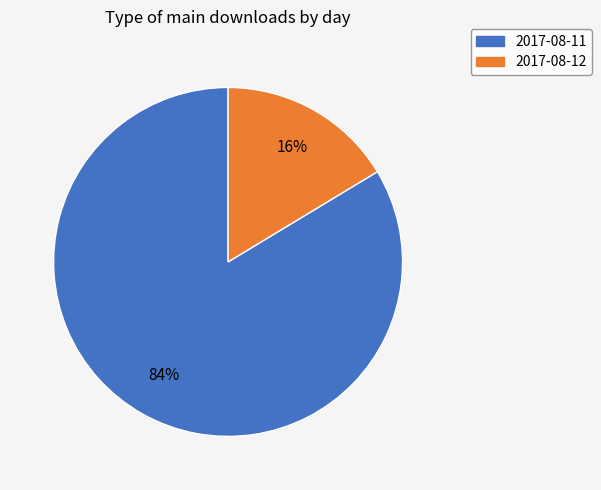

How many segments does this pie chart have?

2